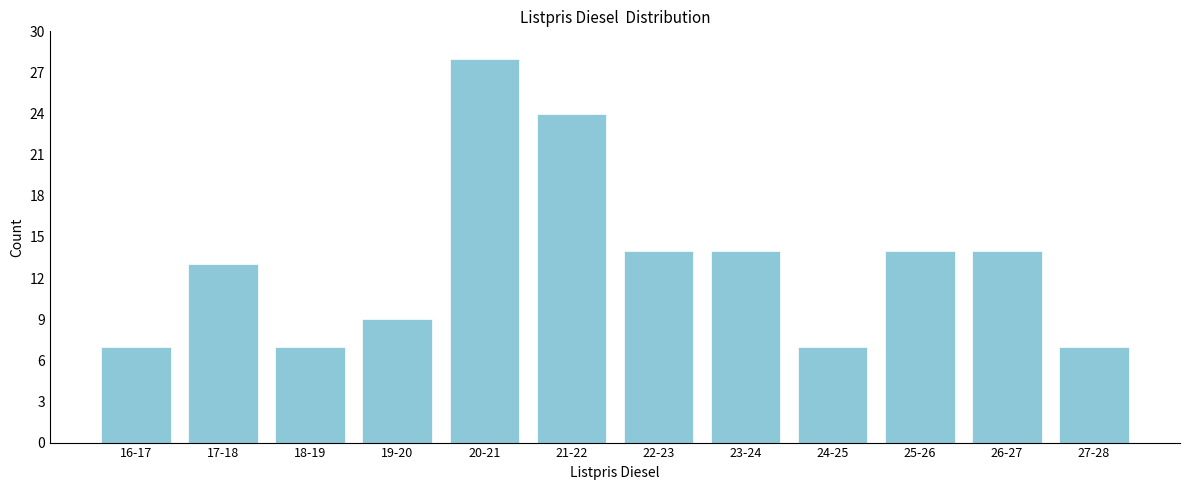

Reading left to right, list all the values displayed in this chart.

16-17=7	17-18=13	18-19=7	19-20=9	20-21=28	21-22=24	22-23=14	23-24=14	24-25=7	25-26=14	26-27=14	27-28=7